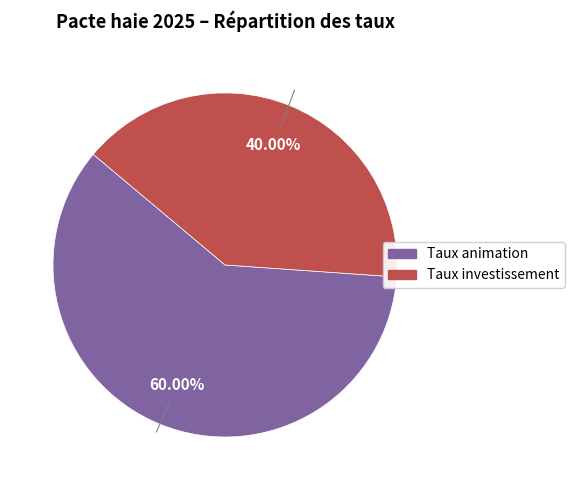

To the nearest percent, what is the average slice percentage?

50%